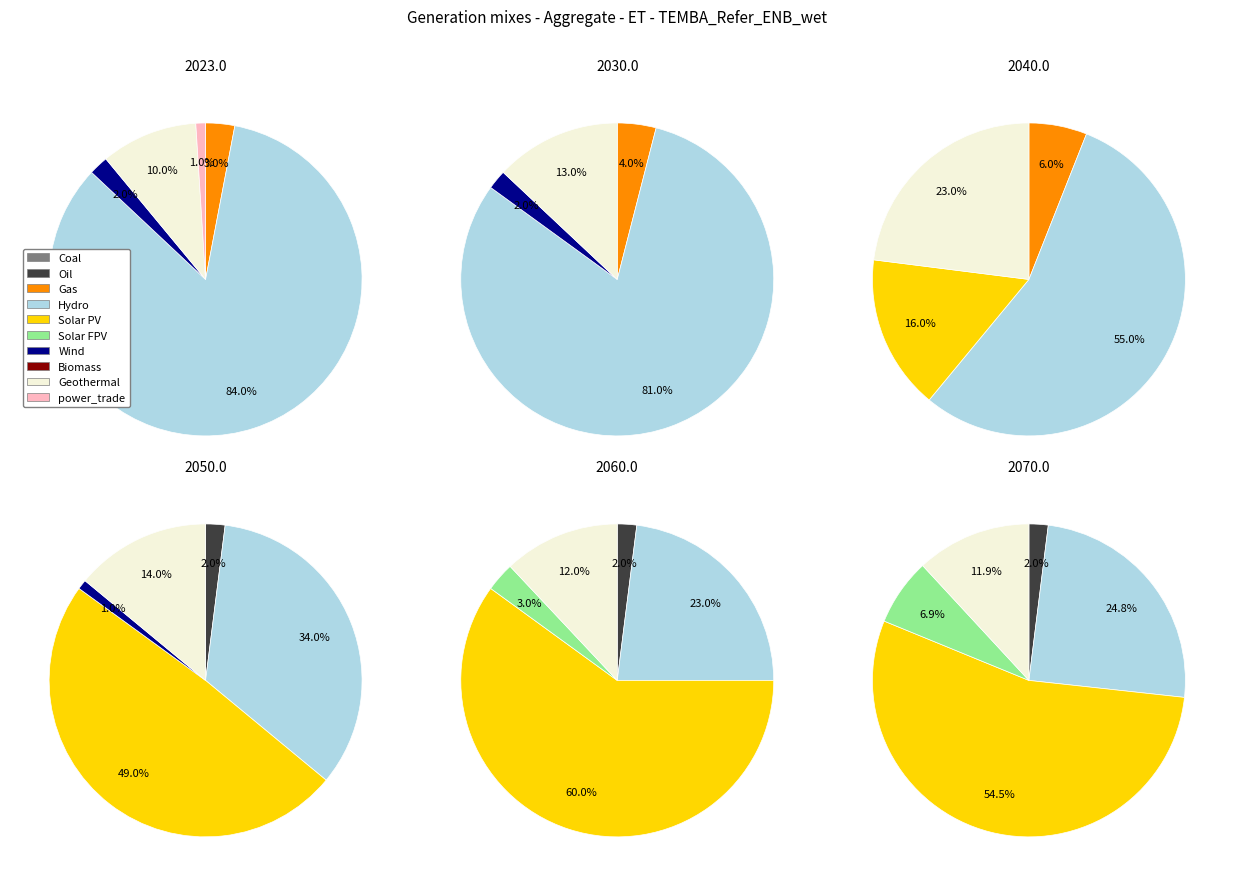

Which category accounts for the majority?

3